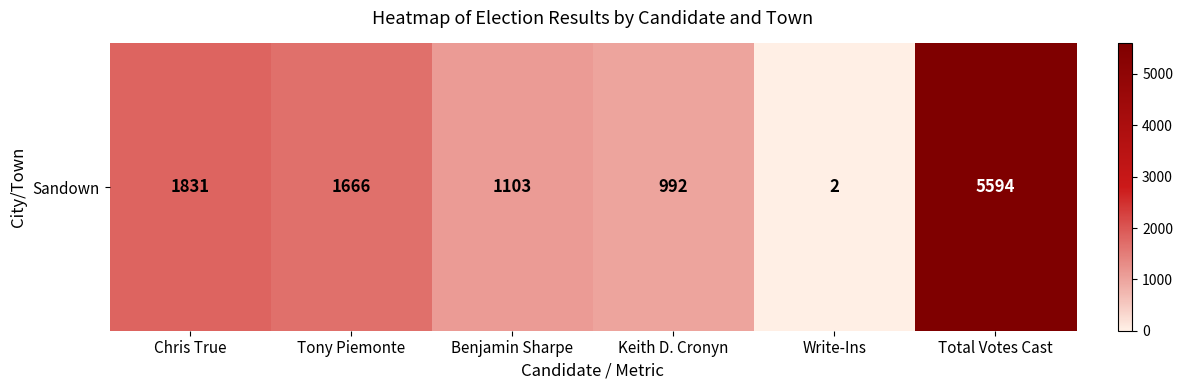

Reading right to left, transcribe all the data shown in this chart.

Total Votes Cast=5594	Write-Ins=2	Keith D. Cronyn=992	Benjamin Sharpe=1103	Tony Piemonte=1666	Chris True=1831